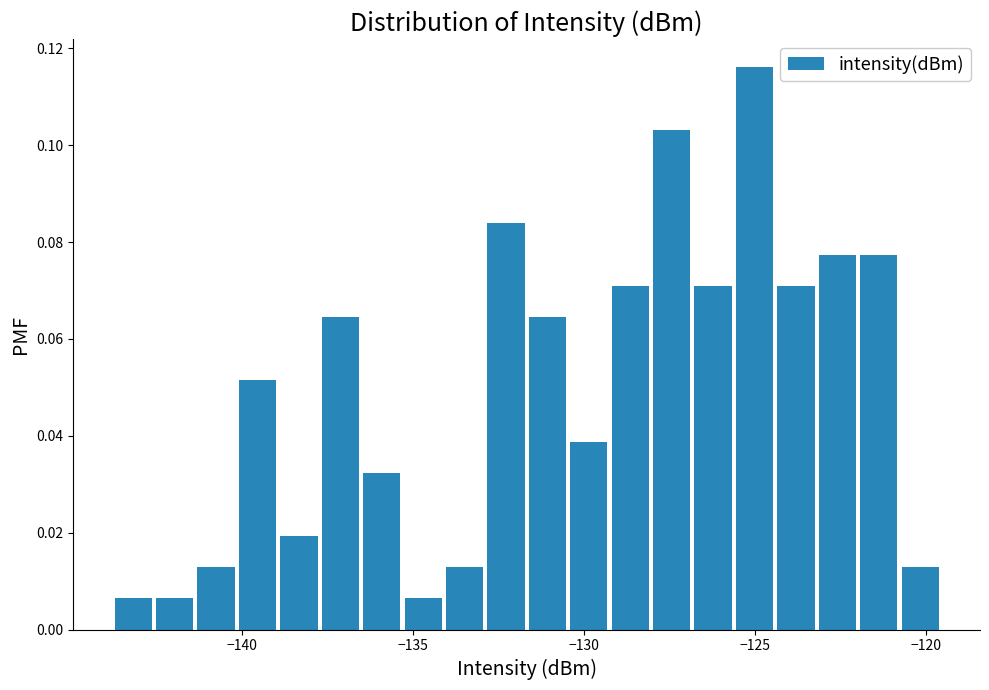

Around what value on the x-axis is the tallest bar? Give the approximate position of its centre, as read against the axis.

-125.0